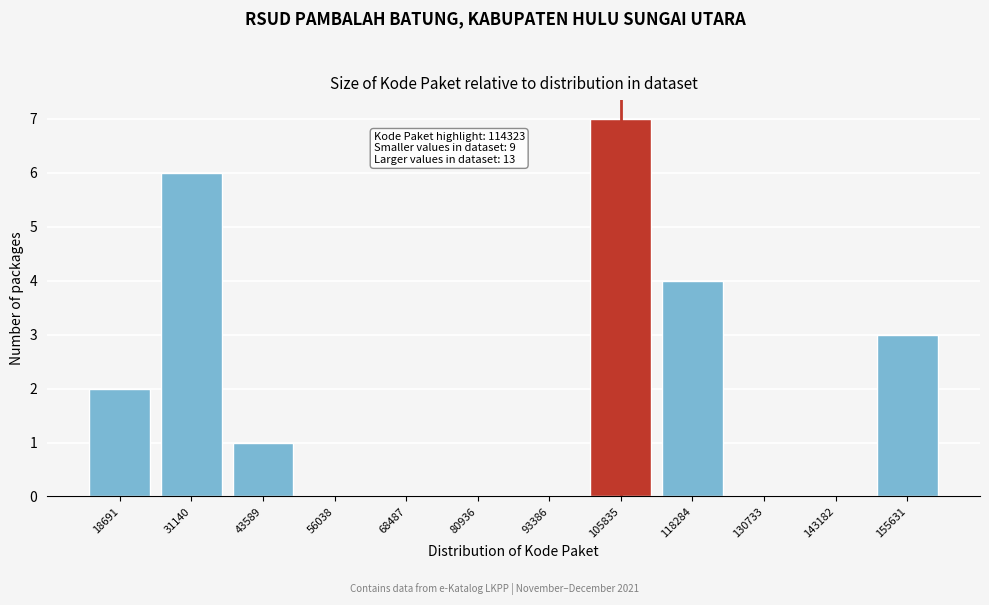

Reading left to right, list all the values displayed in this chart.

18691=2	31140=6	43589=1	56038=0	68487=0	80936=0	93386=0	105835=7	118284=4	130733=0	143182=0	155631=3